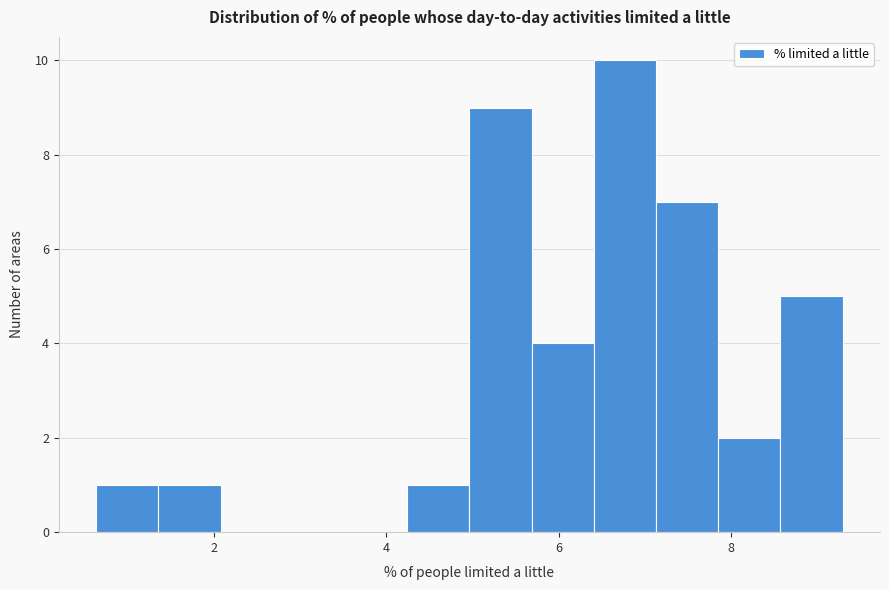

Read against the x-axis, roughly where is the centre of the tallest bar?

6.8